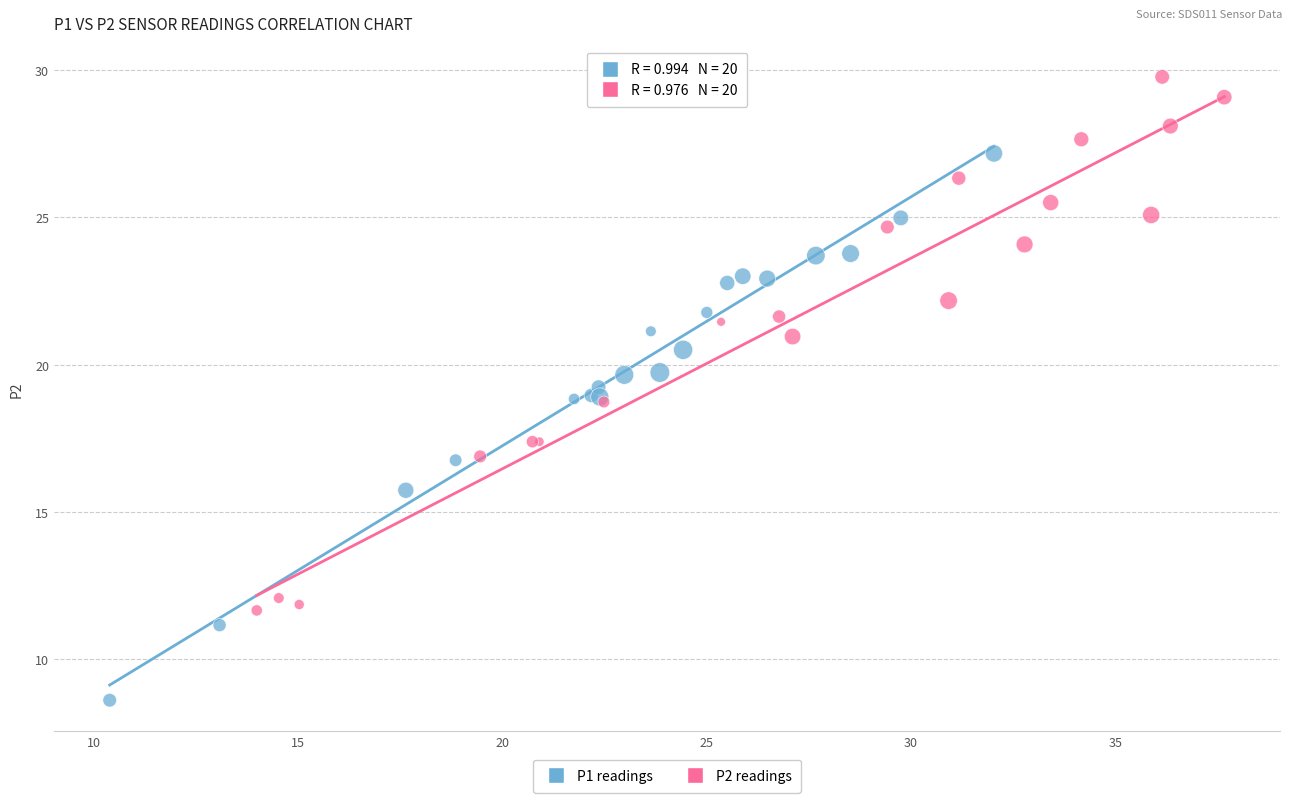

Which series has the widest spread of Y values?

P1 readings